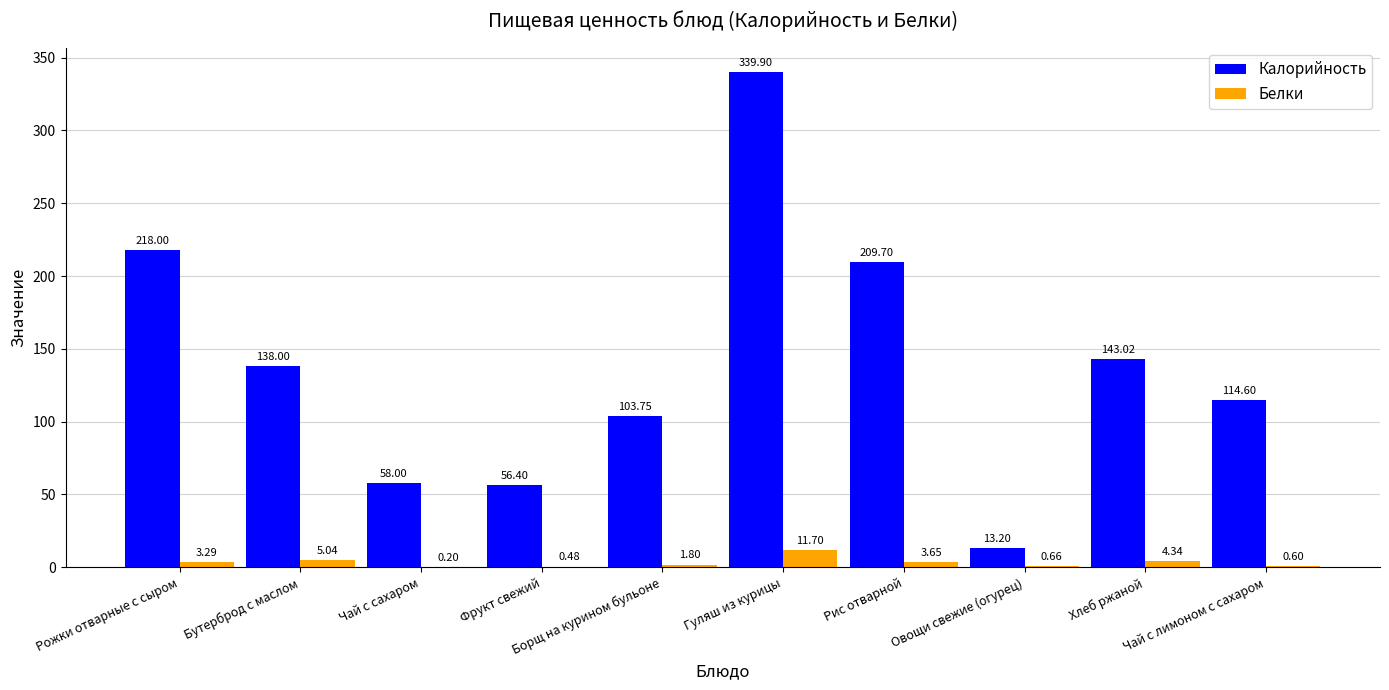

What is the sum of all Калорийность values?

1394.6